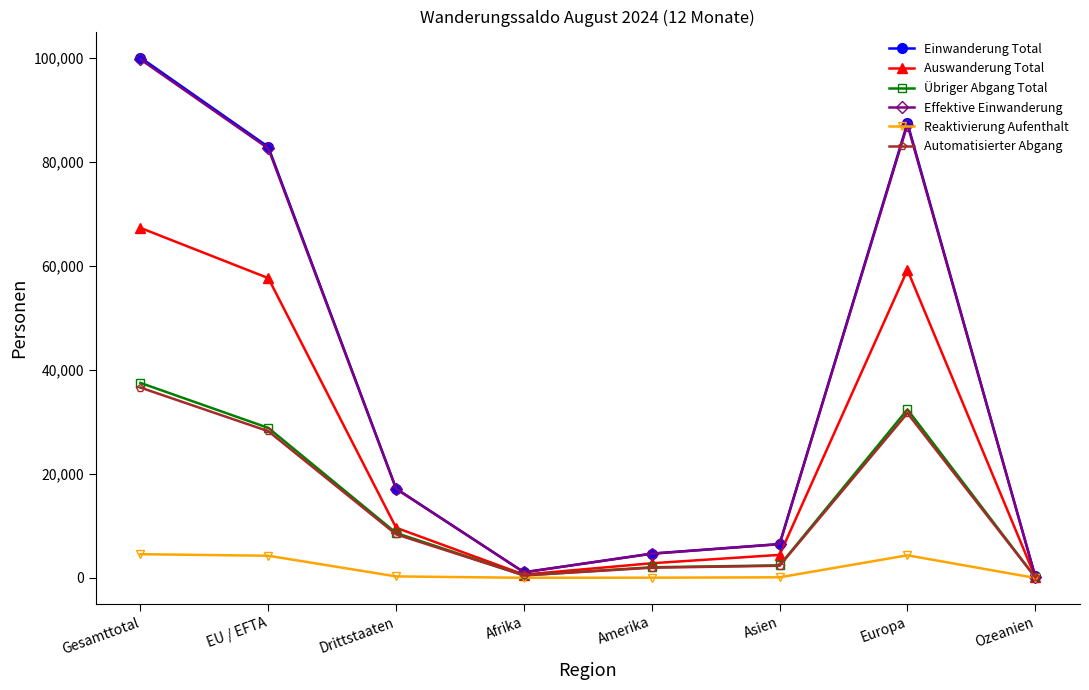

What is the sum of the Einwanderung Total values at Asien and Ozeanien?

6797